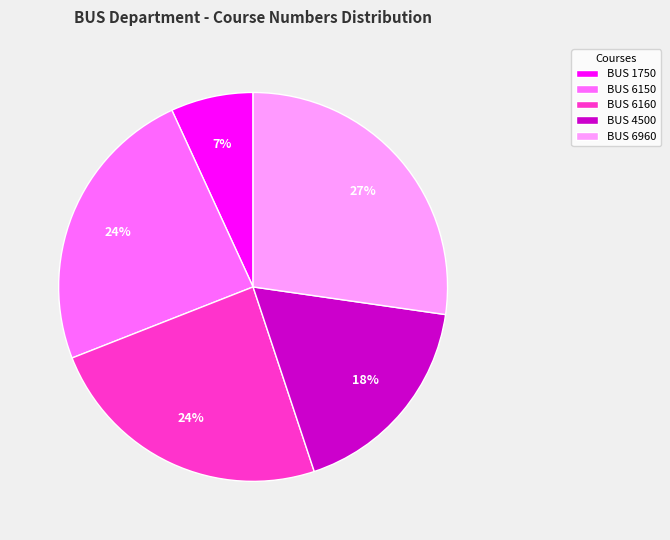

Is there any slice that represents more than half of the pie?

No